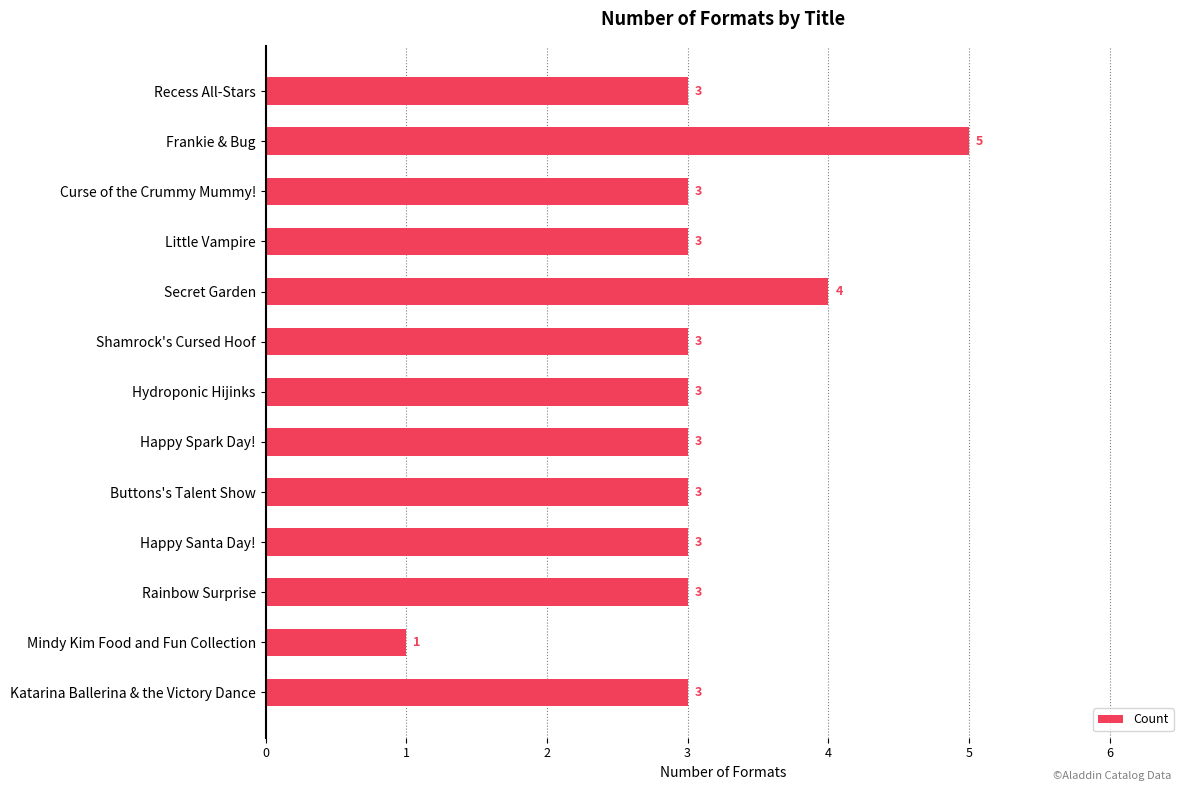

Which has a higher value, Shamrock's Cursed Hoof or Mindy Kim Food and Fun Collection?

Shamrock's Cursed Hoof